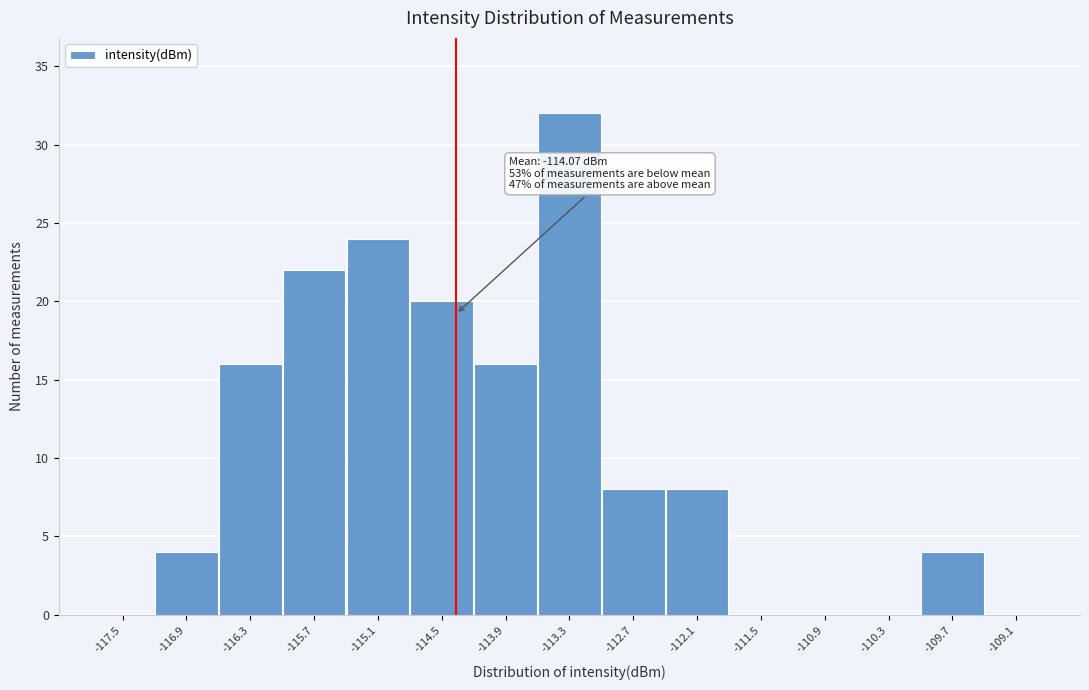

Reading right to left, list all the values displayed in this chart.

-109.1=0	-109.7=4	-110.3=0	-110.9=0	-111.5=0	-112.1=8	-112.7=8	-113.3=32	-113.9=16	-114.5=20	-115.1=24	-115.7=22	-116.3=16	-116.9=4	-117.5=0